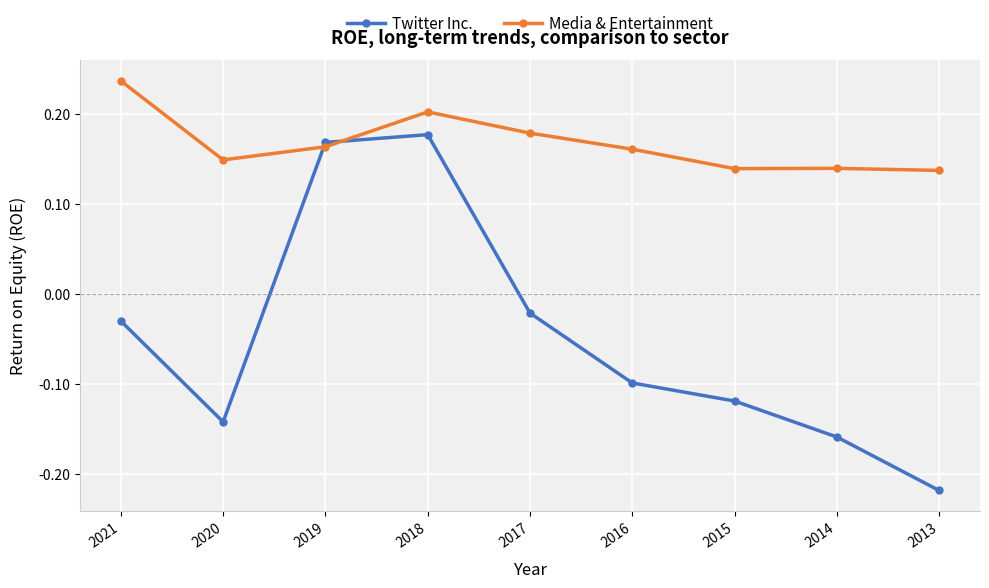

Does the chart display data point markers on the line(s)?

Yes